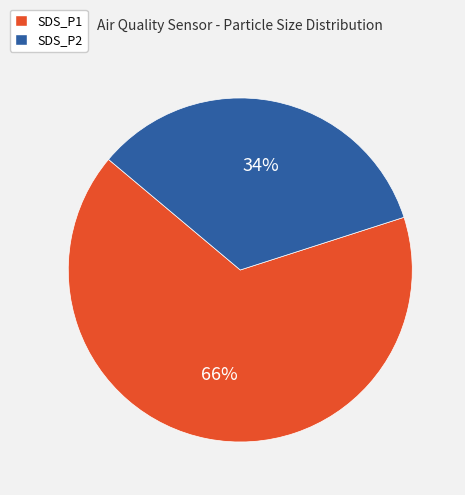

The SDS_P2 slice represents 23% of the pie. True or false?

False